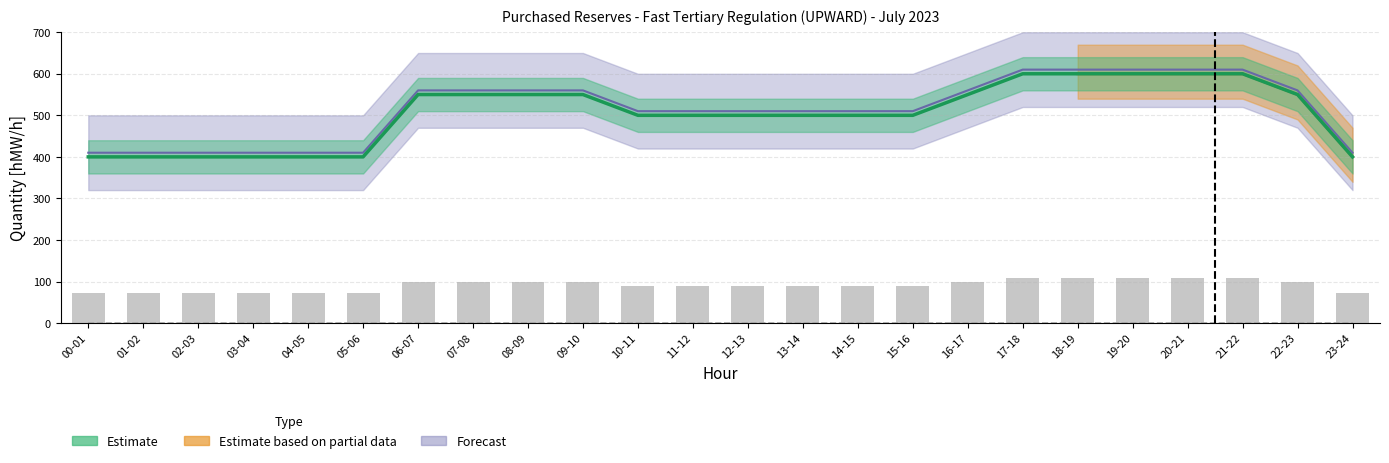

Count the number of data series in this chart.

4